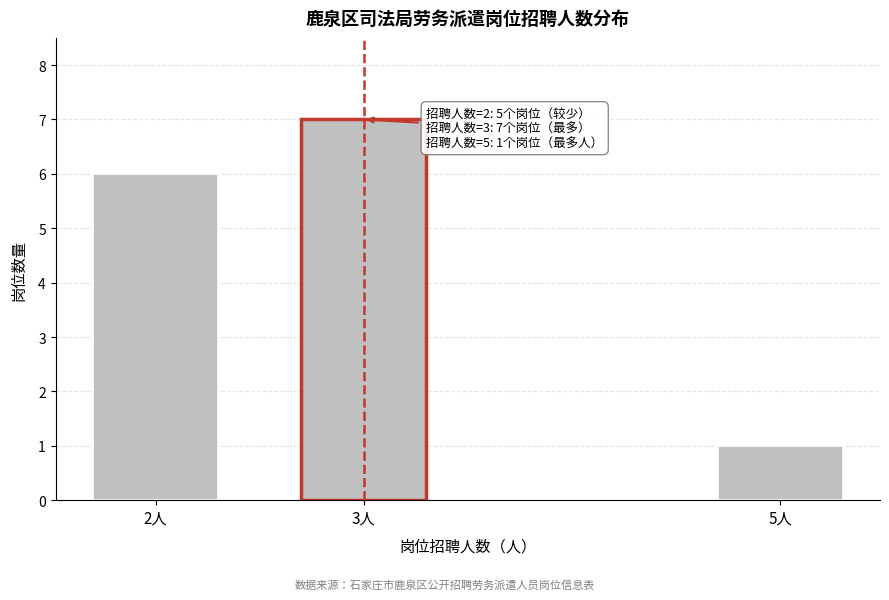

Reading left to right, extract all data points from this chart.

2人=6	3人=7	5人=1